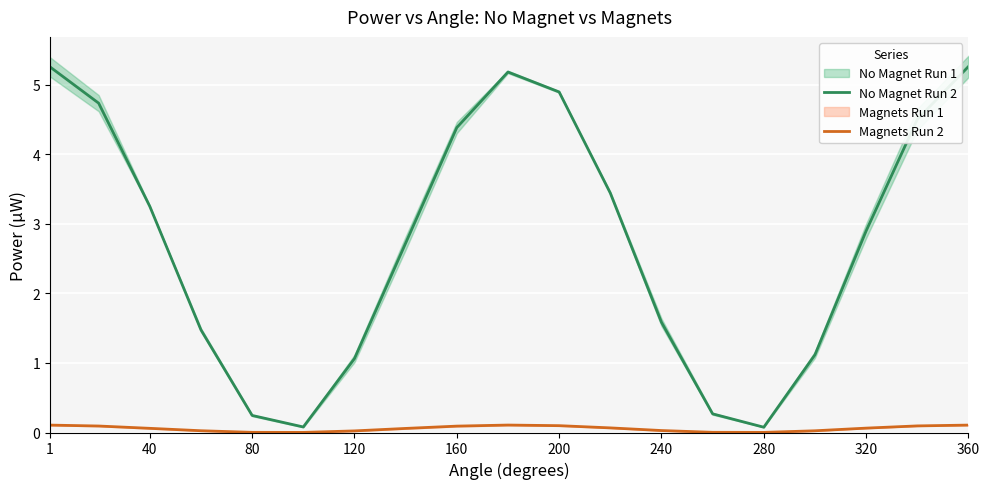

What is the highest value of the No Magnet Run 2 series?

5.3